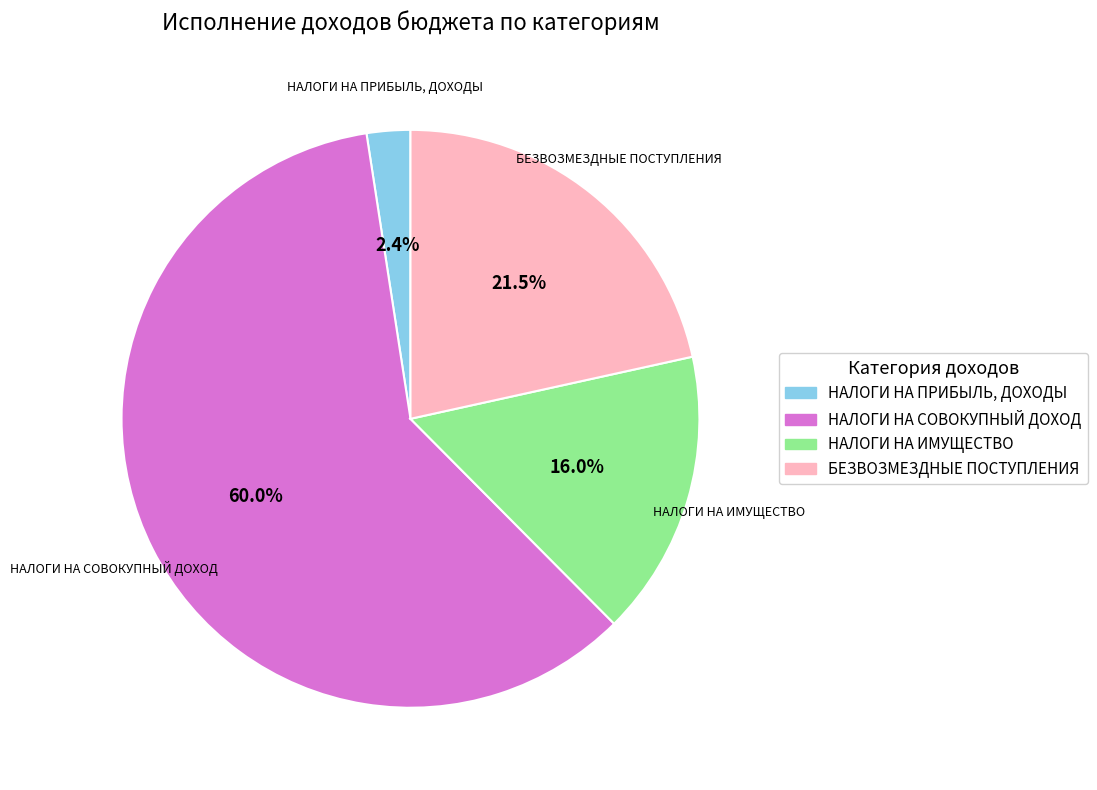

Count the number of slices in the pie.

4